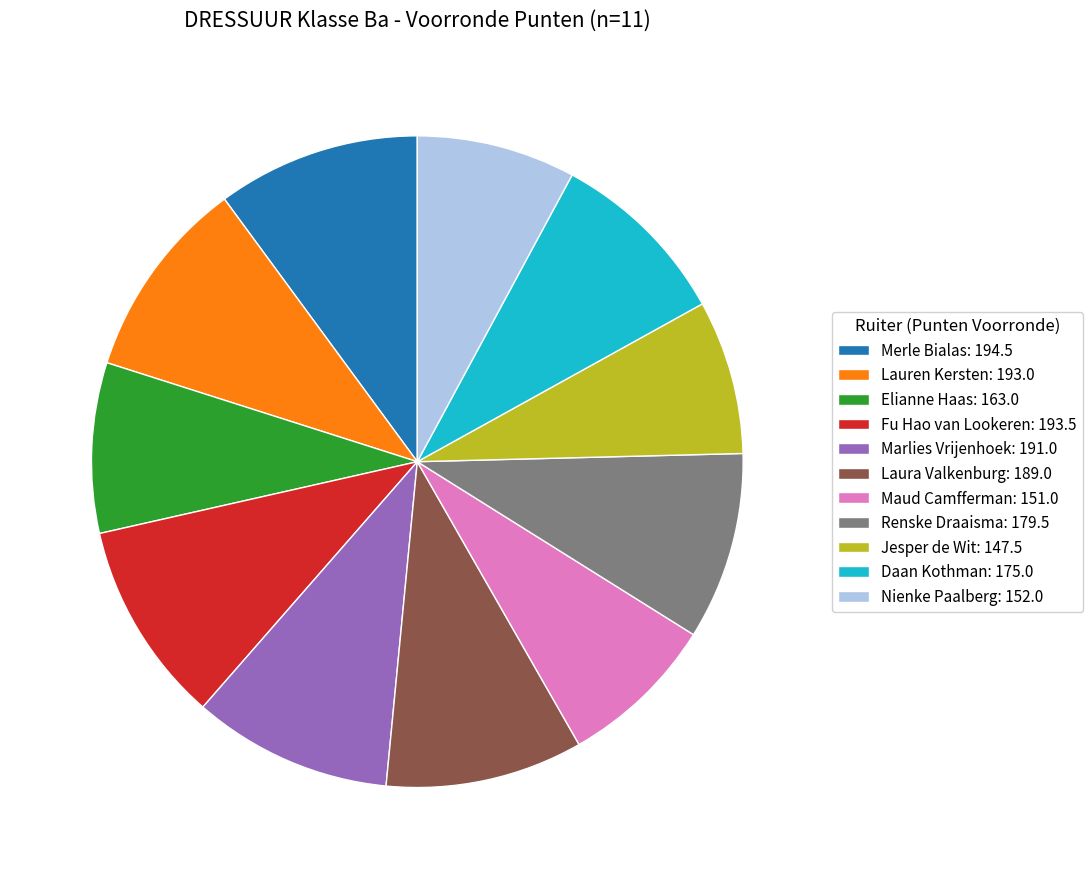

True or false: Renske Draaisma: 179.5 accounts for 1% of the total.

False